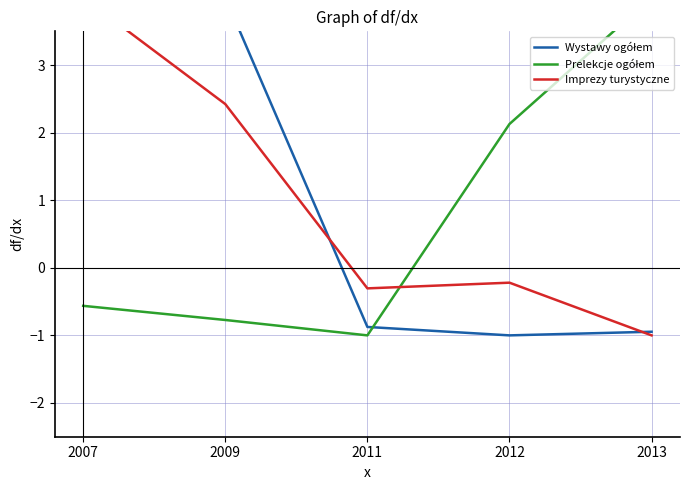

In Wystawy ogółem, how many points are lower than both neighbors (excluding endpoints)?

1